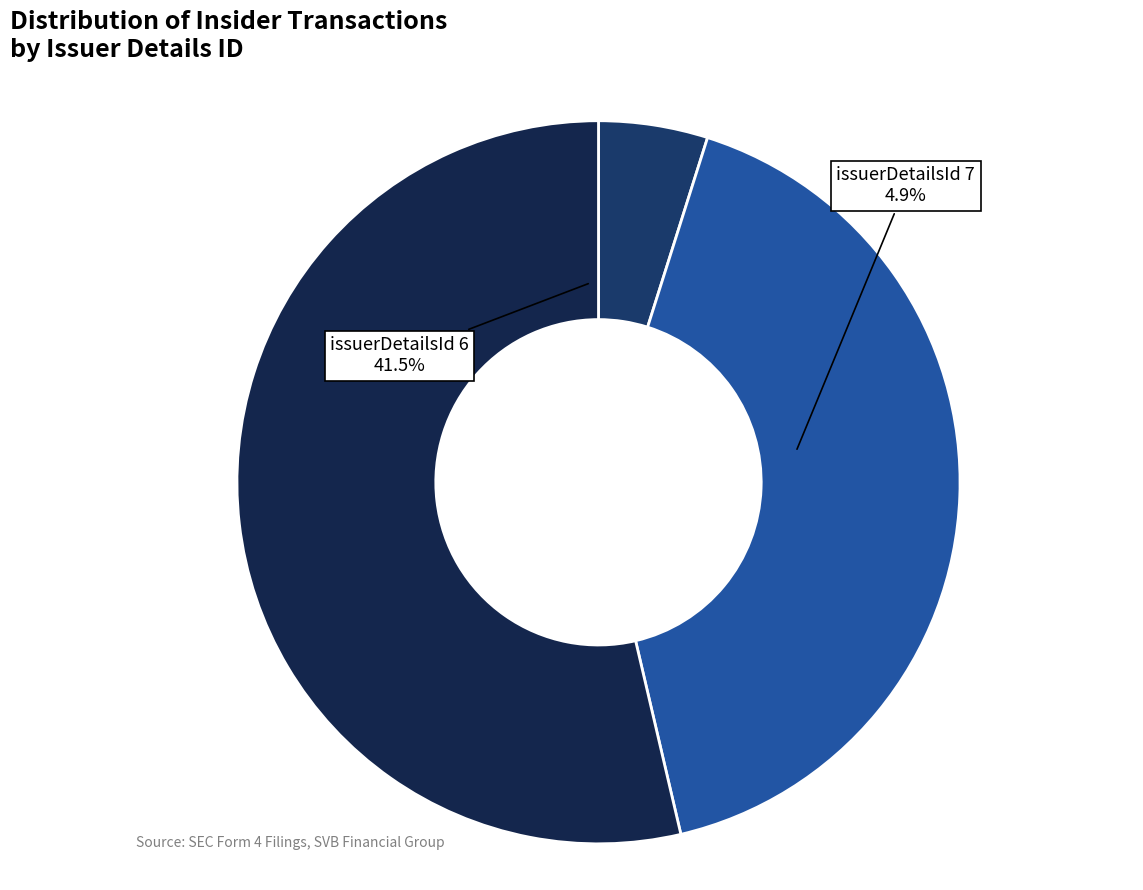

True or false: 7 accounts for 39% of the total.

True